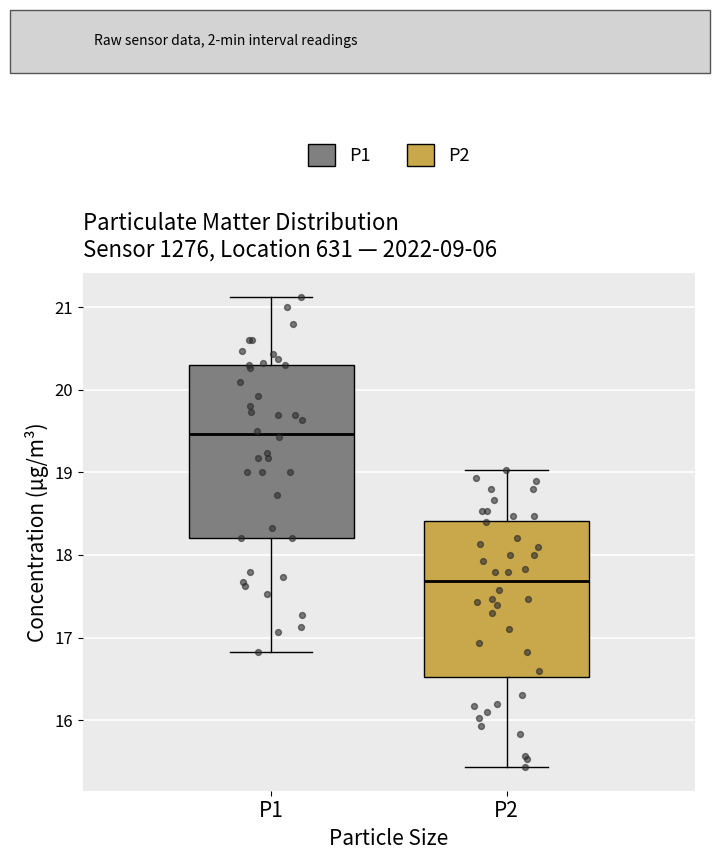

Which box has the lowest median line?

P2